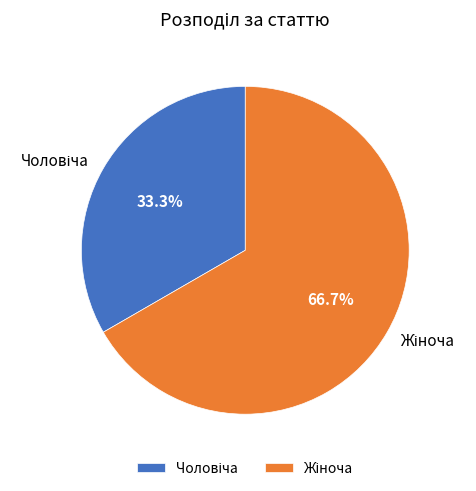

Is there a majority slice in this chart?

Yes